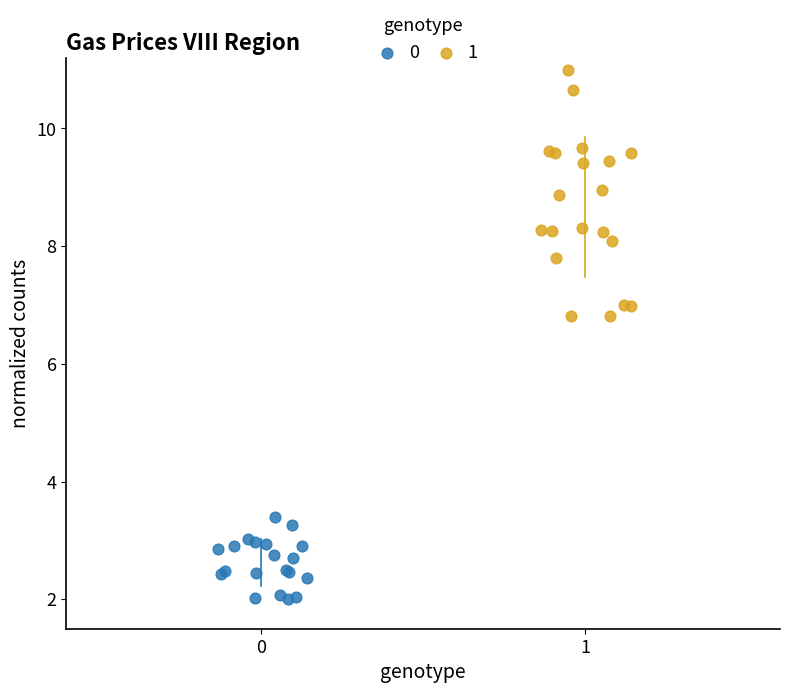

Which series reaches the maximum Y coordinate?

1